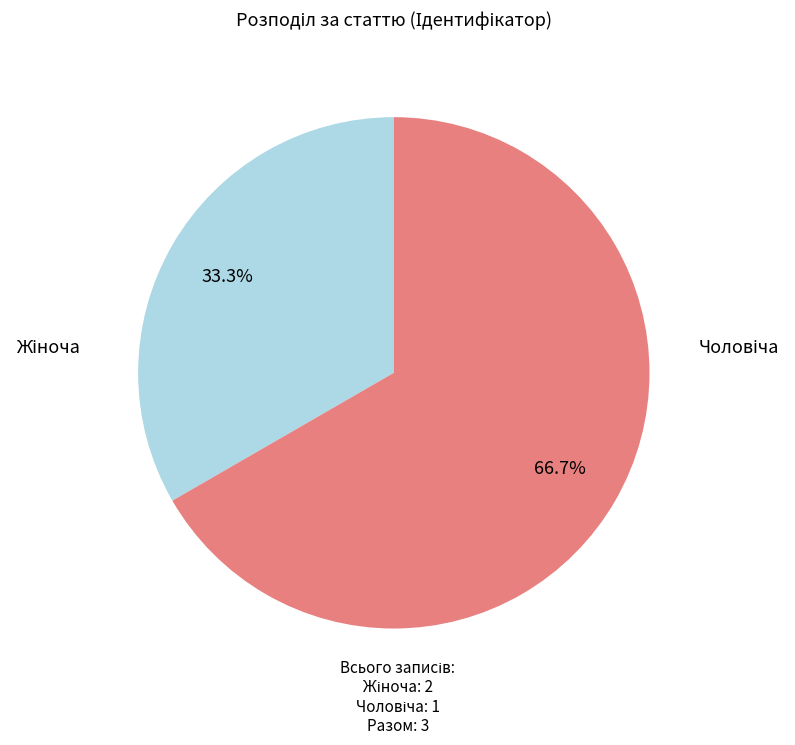

Which has a higher value, Жіноча or Чоловіча?

Жіноча